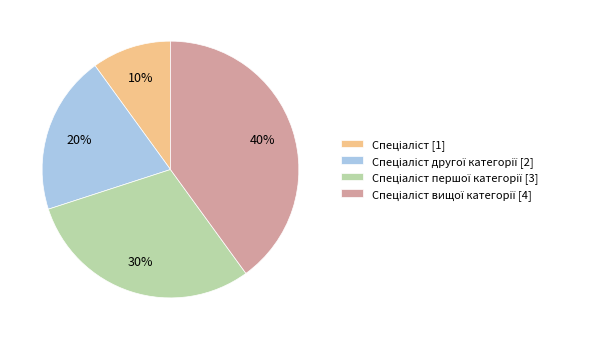

Is there a majority slice in this chart?

No